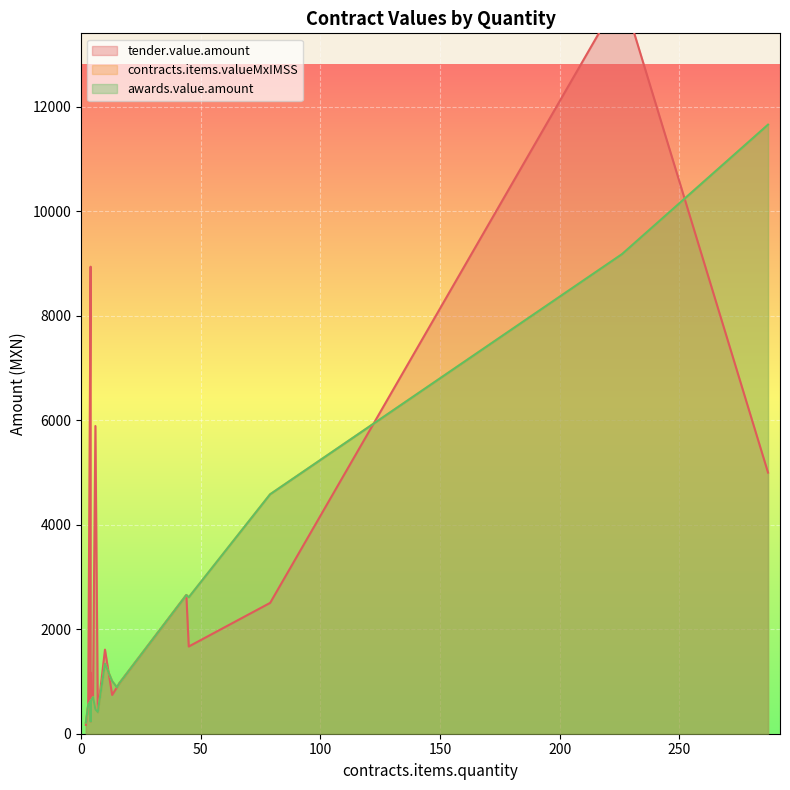

The value of tender.value.amount at 16 is 462.5. True or false?

False